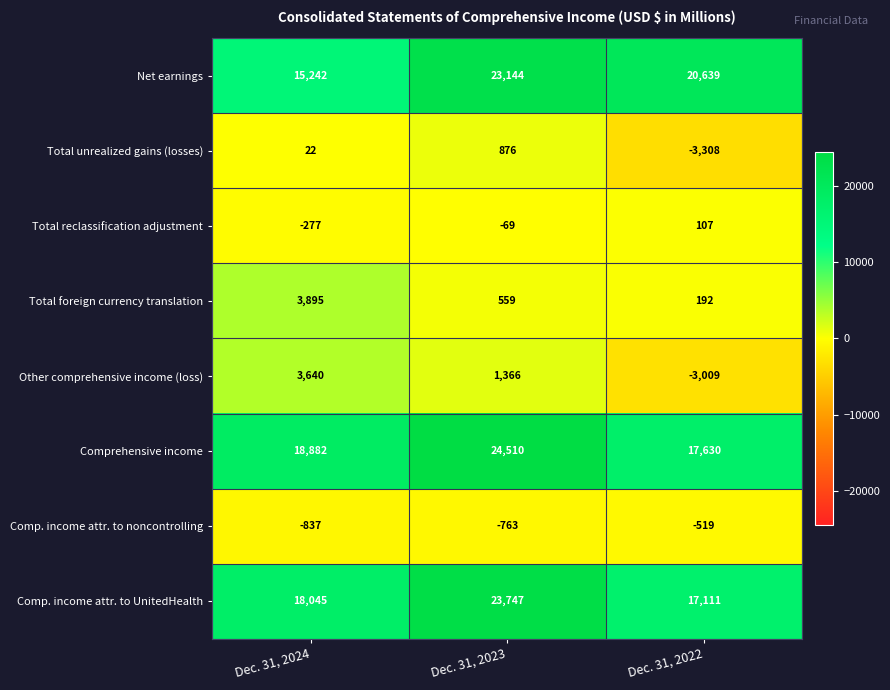

Between Dec. 31, 2024 and Dec. 31, 2022, which series saw the biggest shift?

Other comprehensive income (loss)